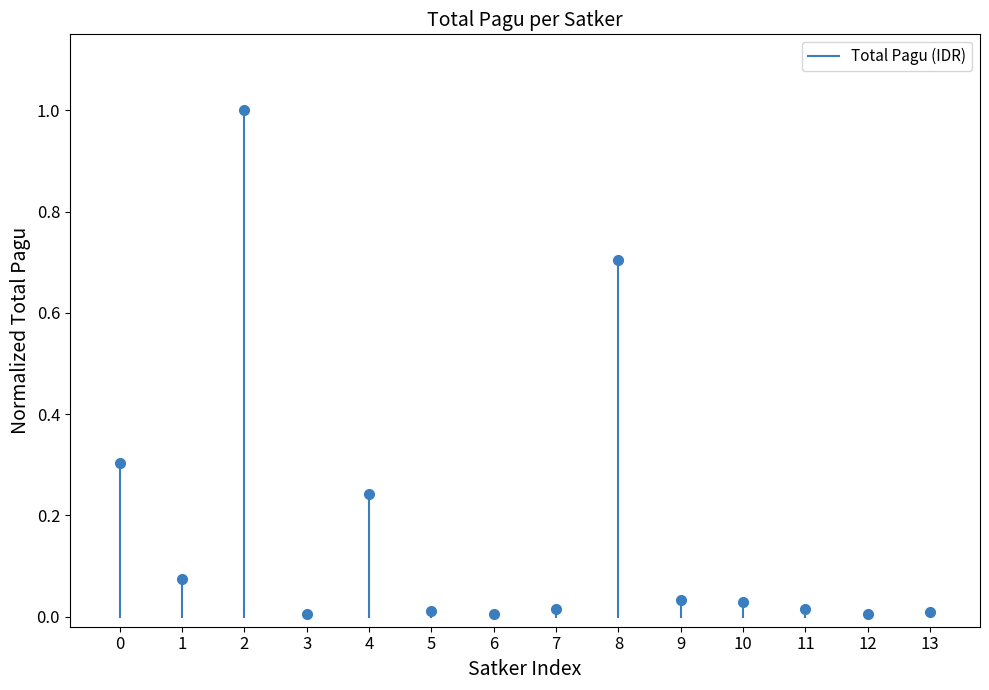

How many lines are shown in the chart?

1